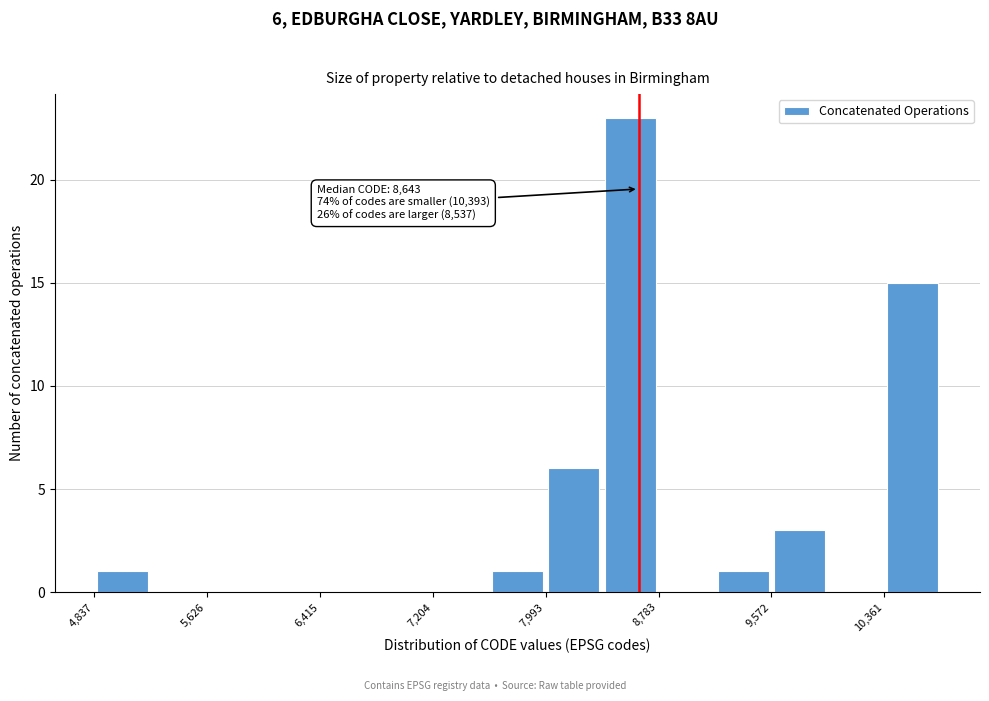

Read against the x-axis, roughly where is the centre of the tallest bar?

8600